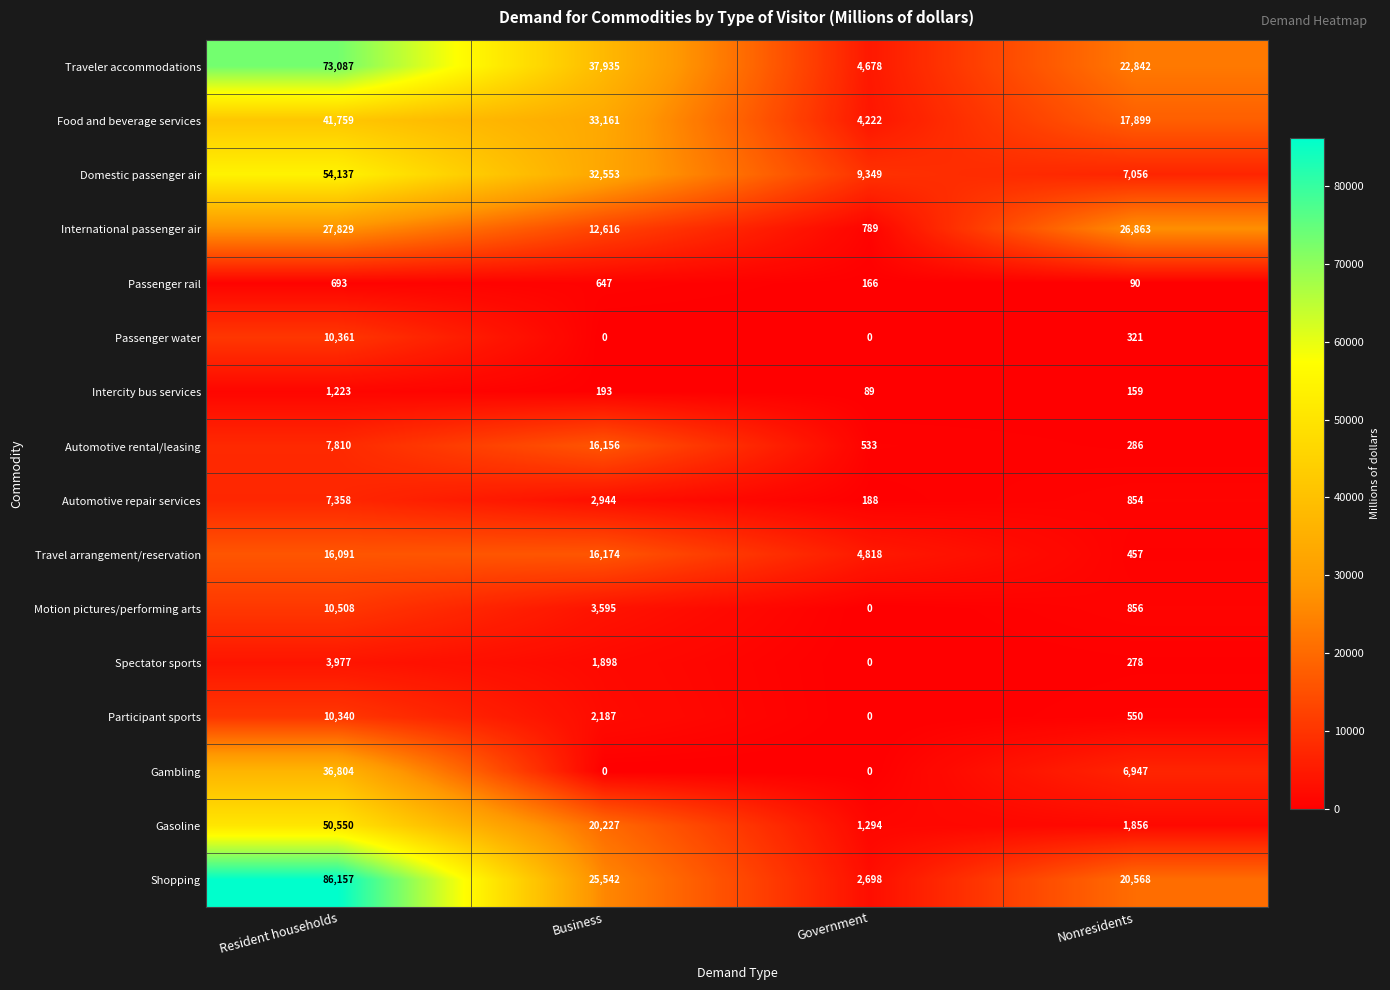

The International passenger air series shows 16898 at Business. True or false?

False